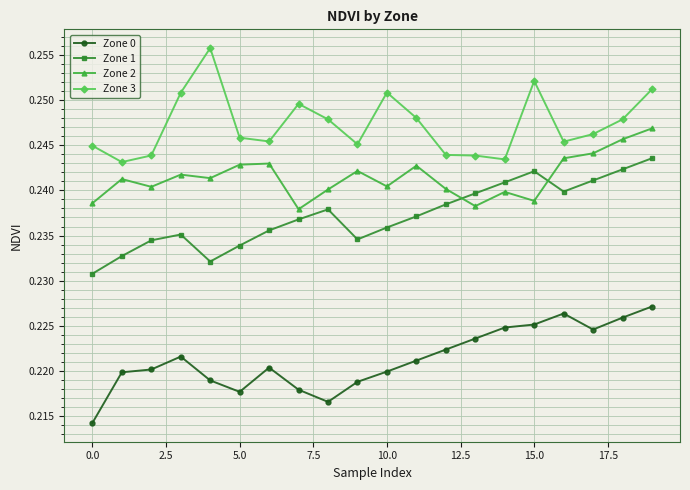

True or false: Zone 1 has more than 0 interior local peaks.

True